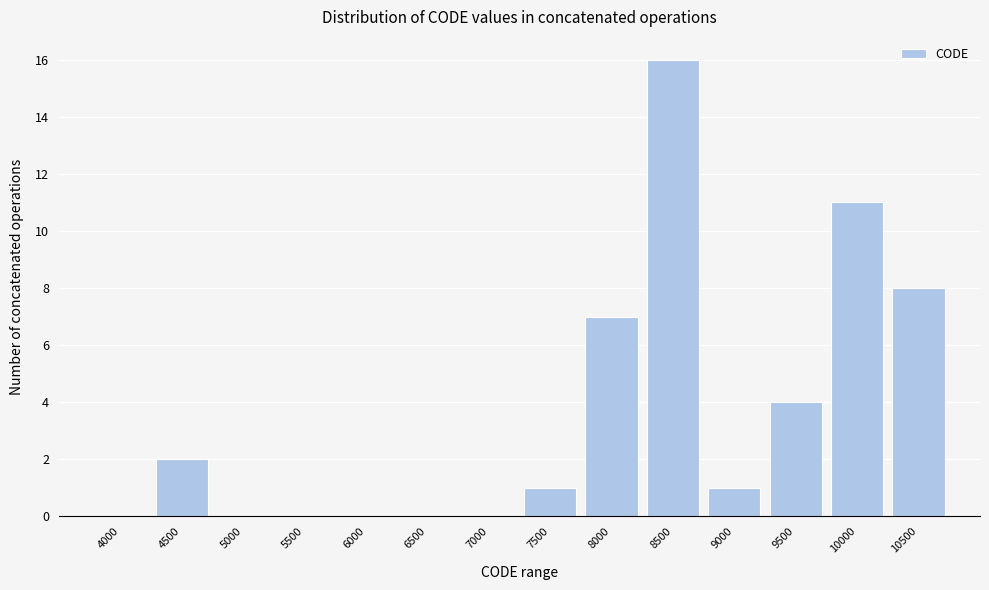

Reading left to right, transcribe all the data shown in this chart.

4000=0	4500=2	5000=0	5500=0	6000=0	6500=0	7000=0	7500=1	8000=7	8500=16	9000=1	9500=4	10000=11	10500=8